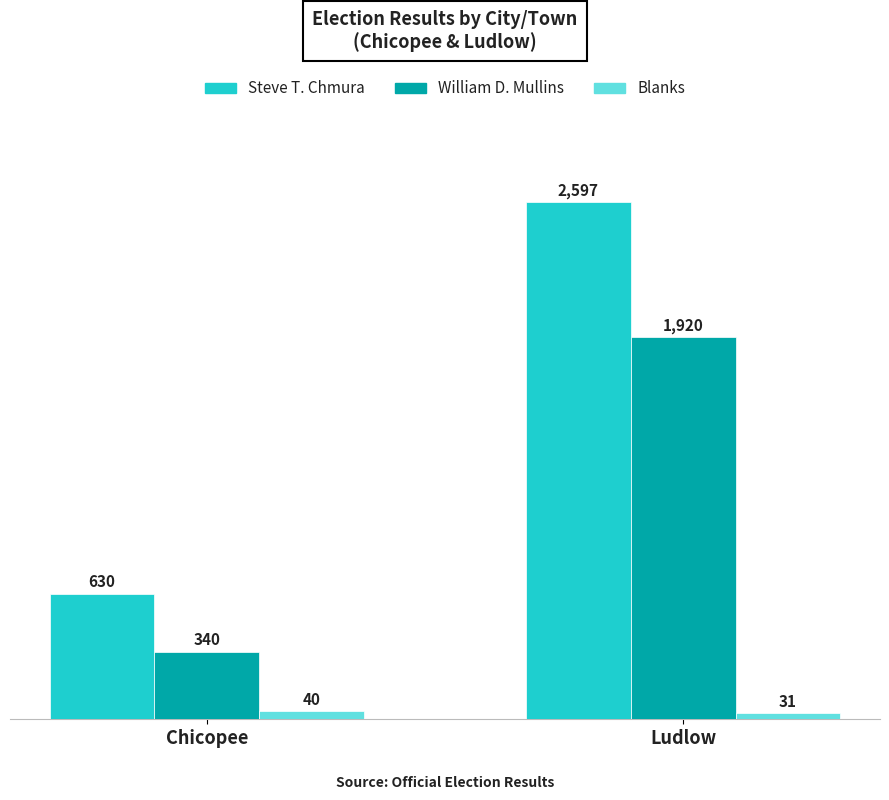

What is the average value of the Blanks series?

36